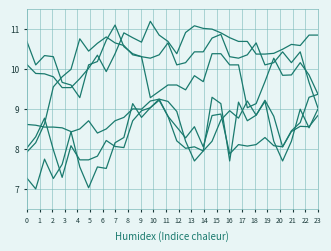

Is this an area chart (filled region under the line)?

No